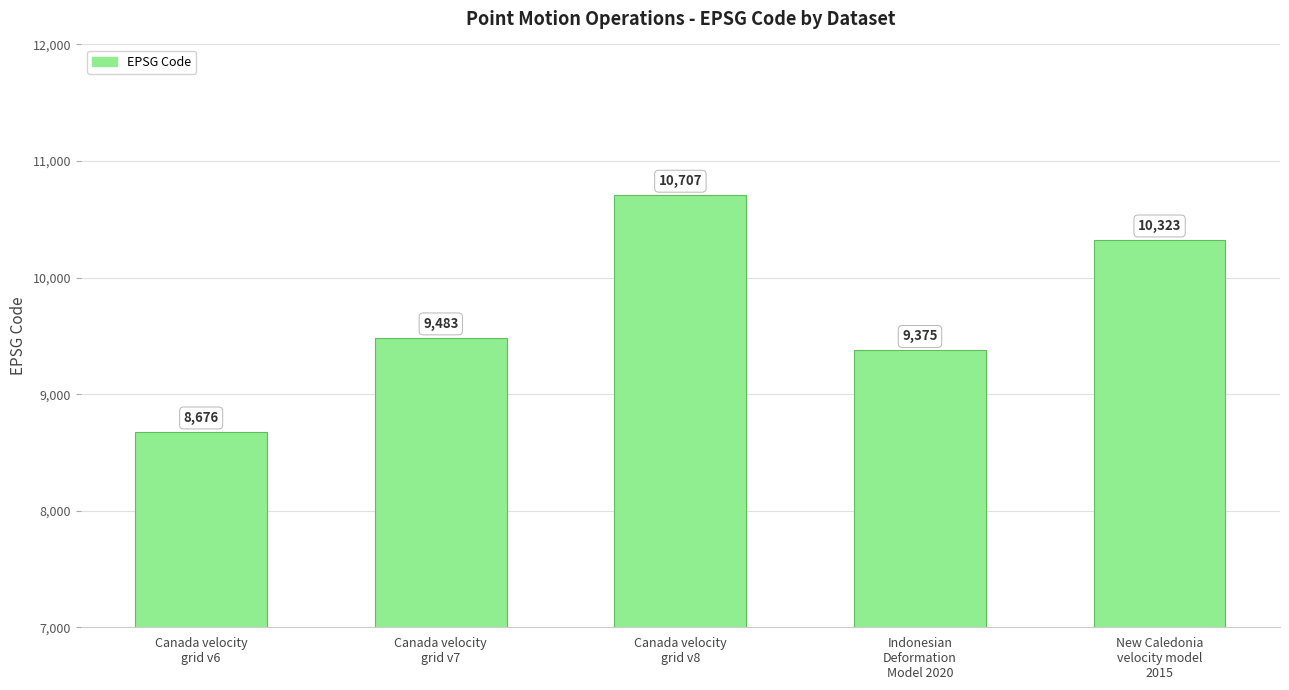

The chart shows a value of 10323 at New Caledonia
velocity model
2015. True or false?

True